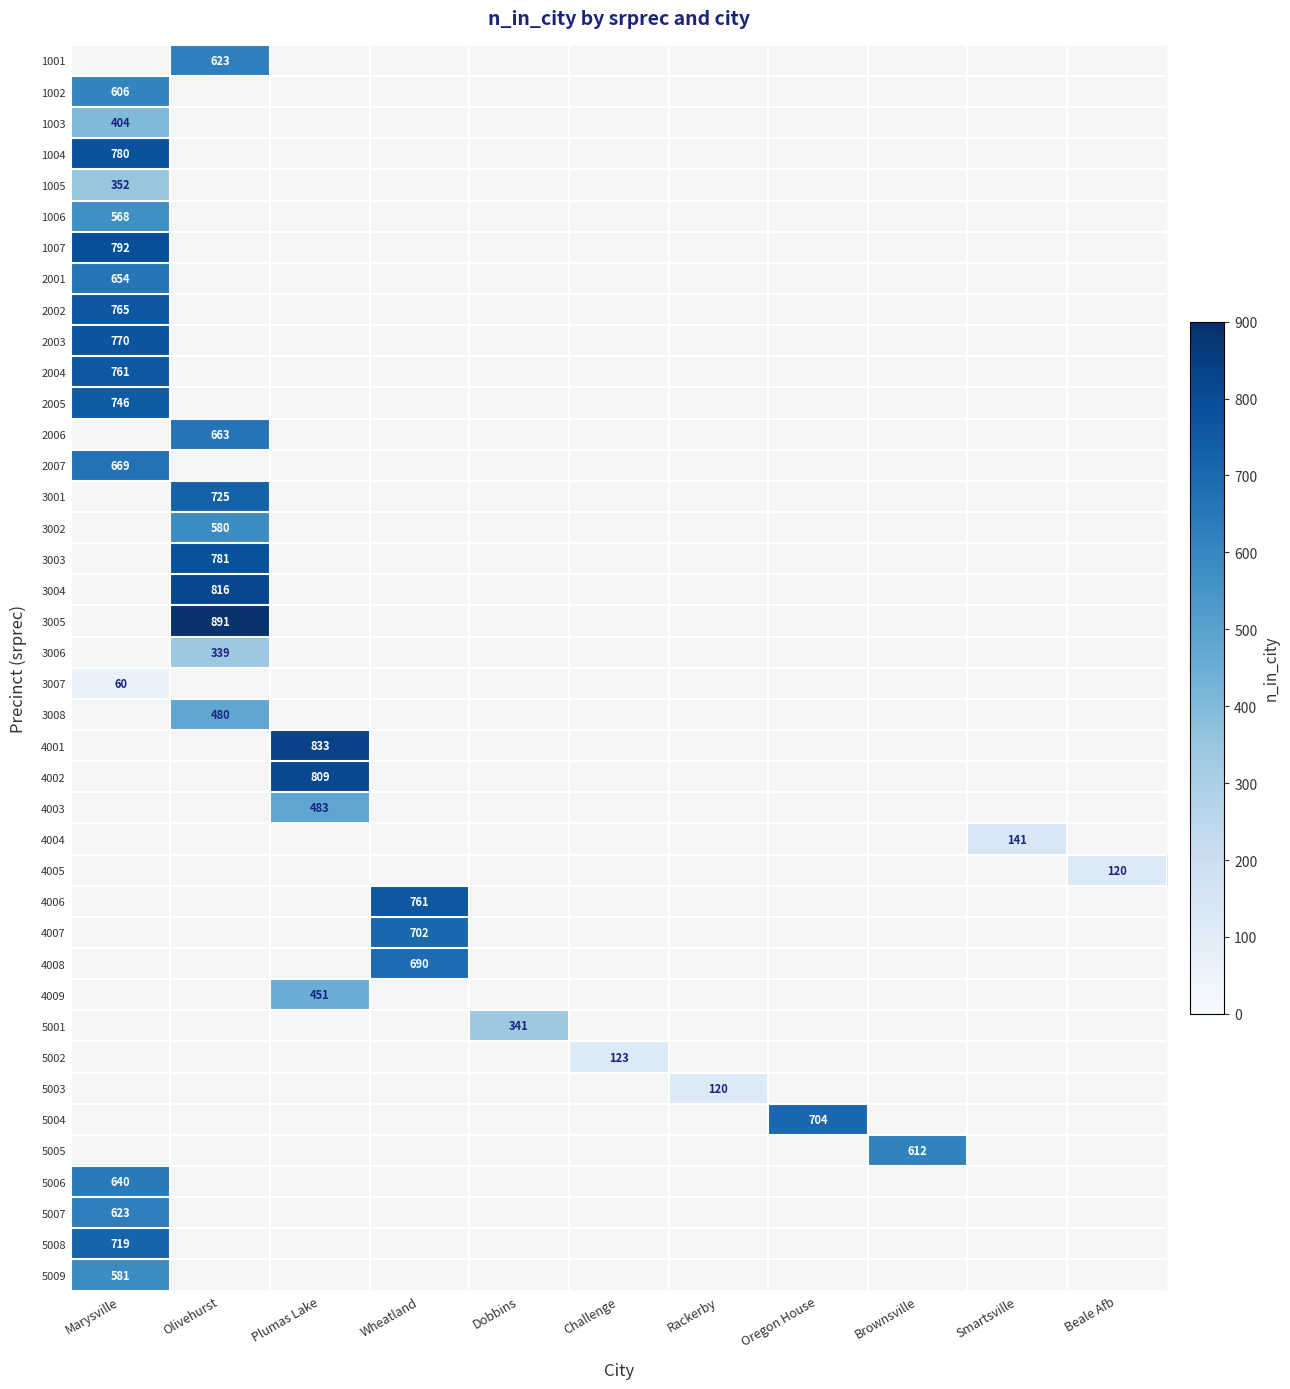

Between Beale Afb and Wheatland, which is larger?

Wheatland